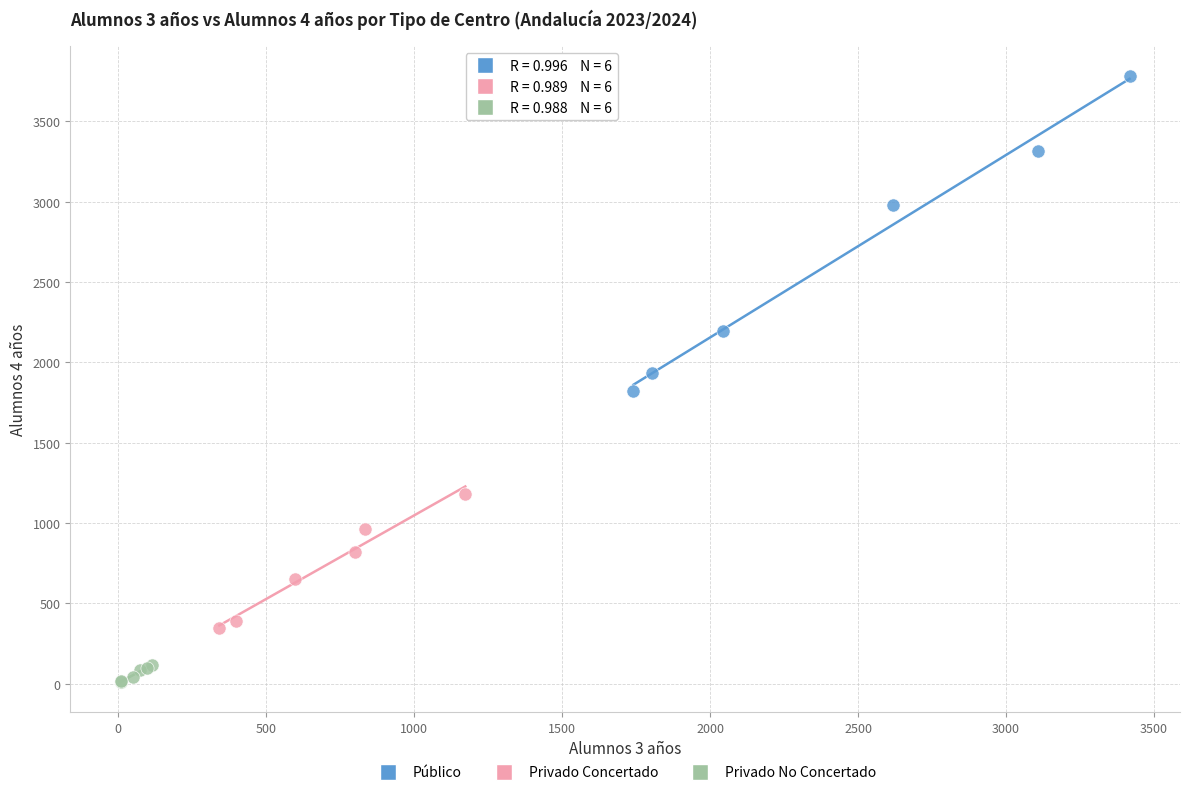

Which series contains the lowest Y value?

Privado No Concertado